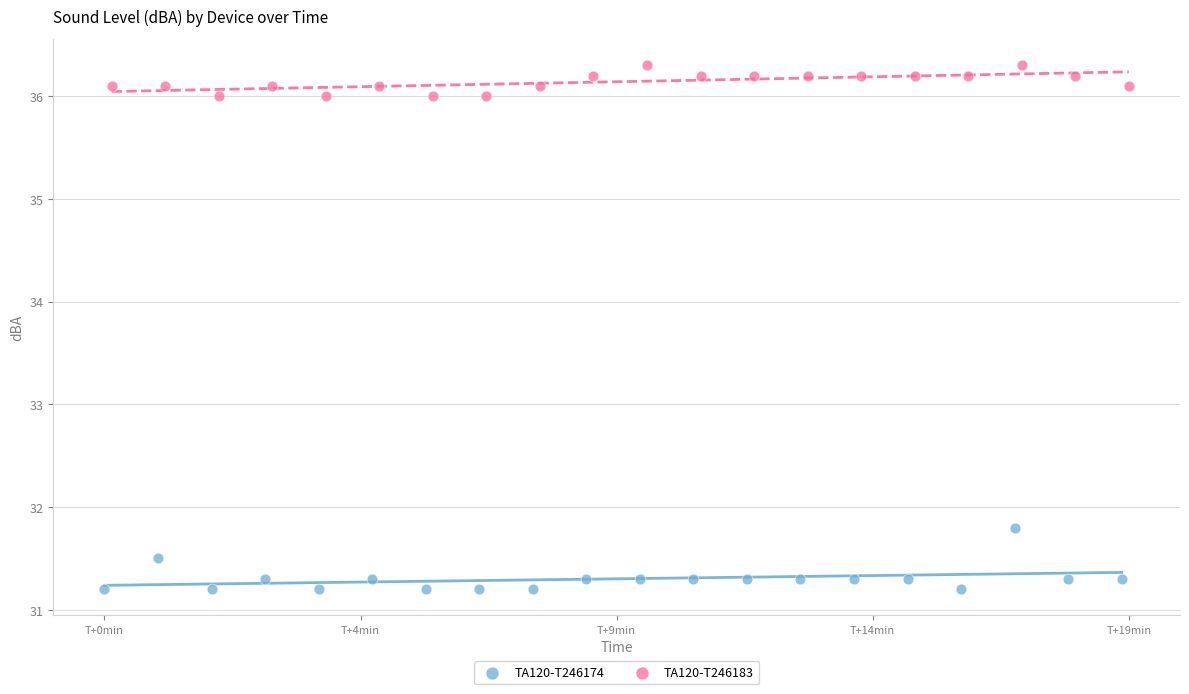

Which series has the widest spread of Y values?

TA120-T246174